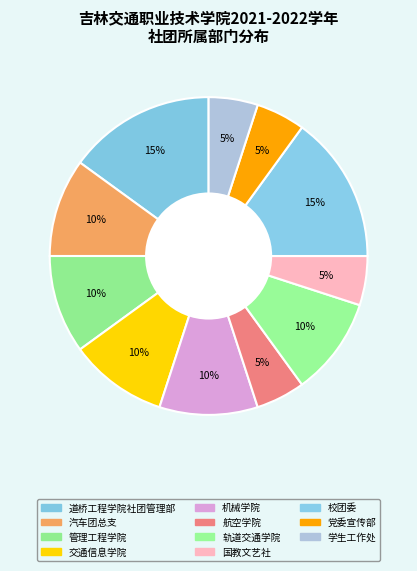

How many slices are in this pie chart?

11